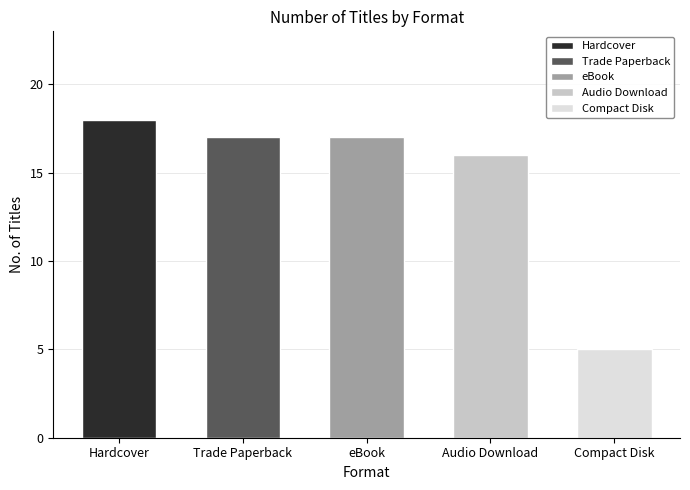

The chart shows a value of 16 at Audio Download. True or false?

True